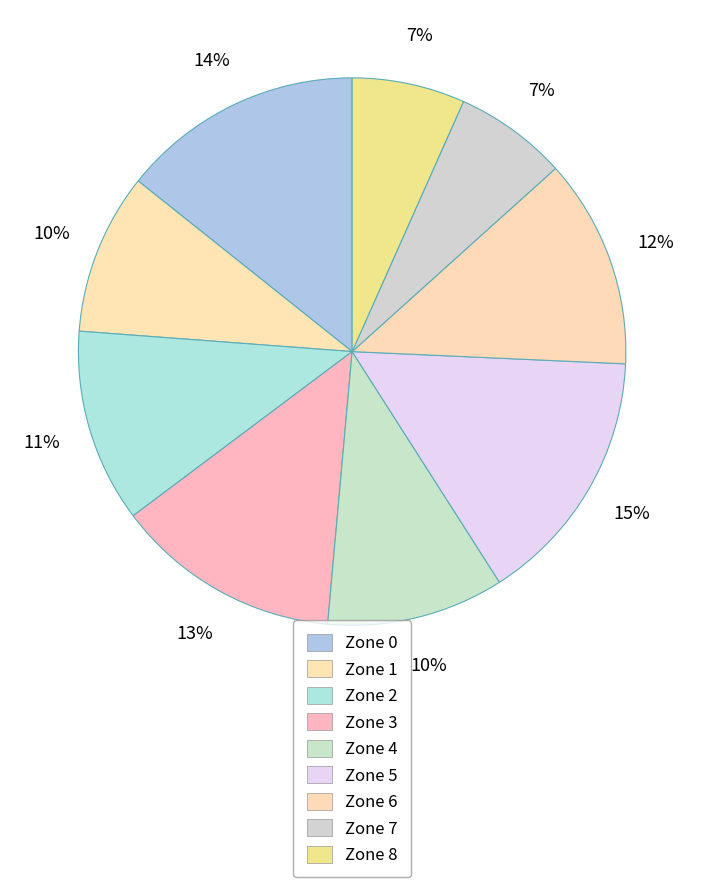

Is it true that Zone 3 is 13% of the pie?

True